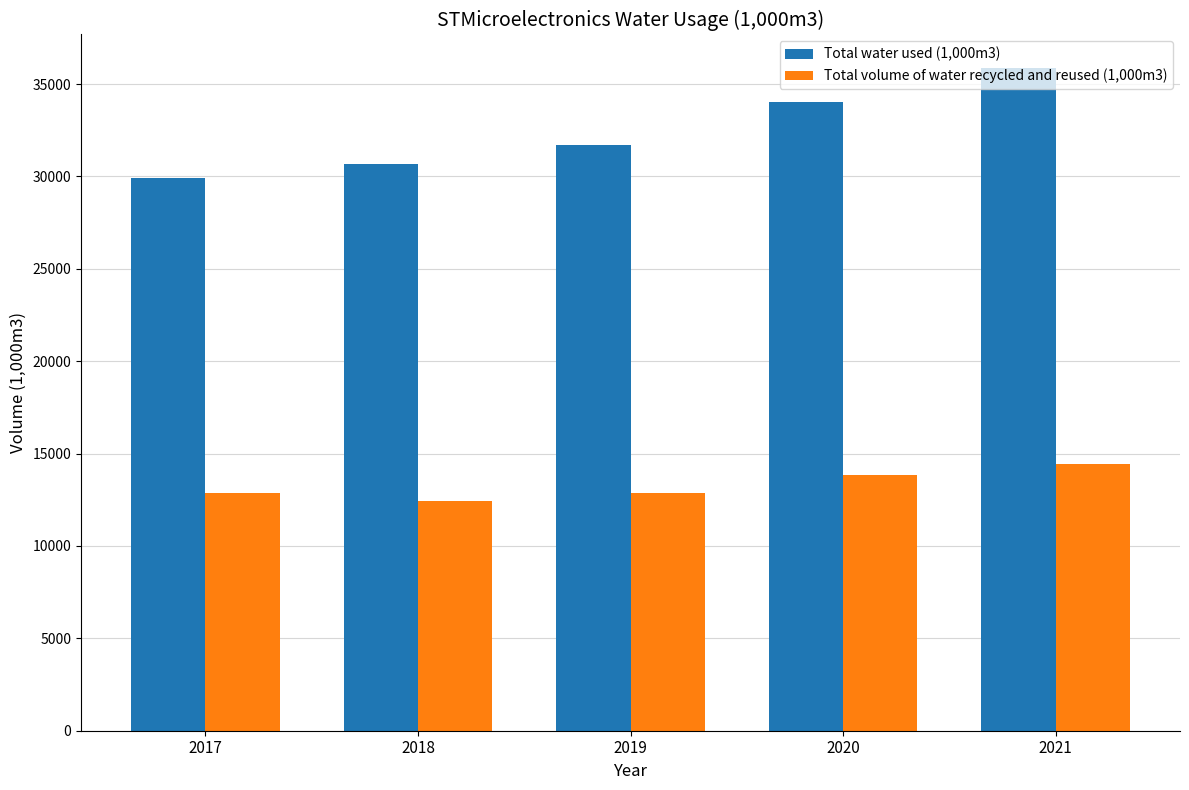

Rank the series by their maximum value, from lowest to highest.

Total volume of water recycled and reused (1,000m3), Total water used (1,000m3)